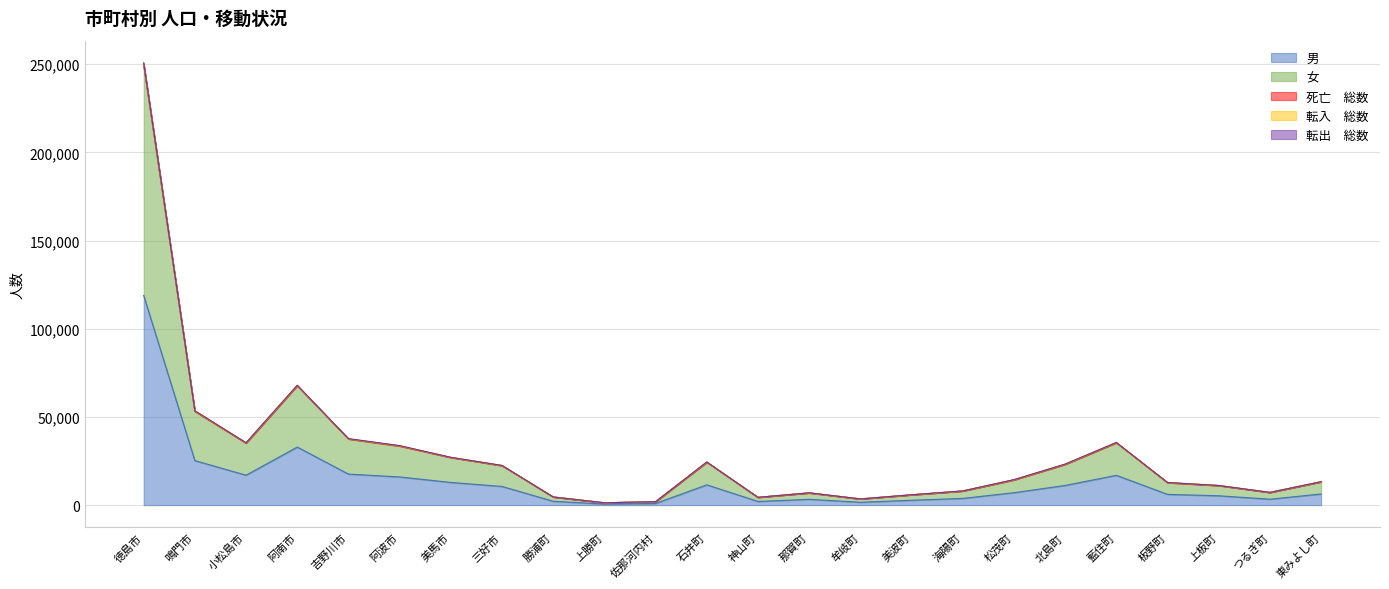

At which category is the sum across all series the highest?

徳島市